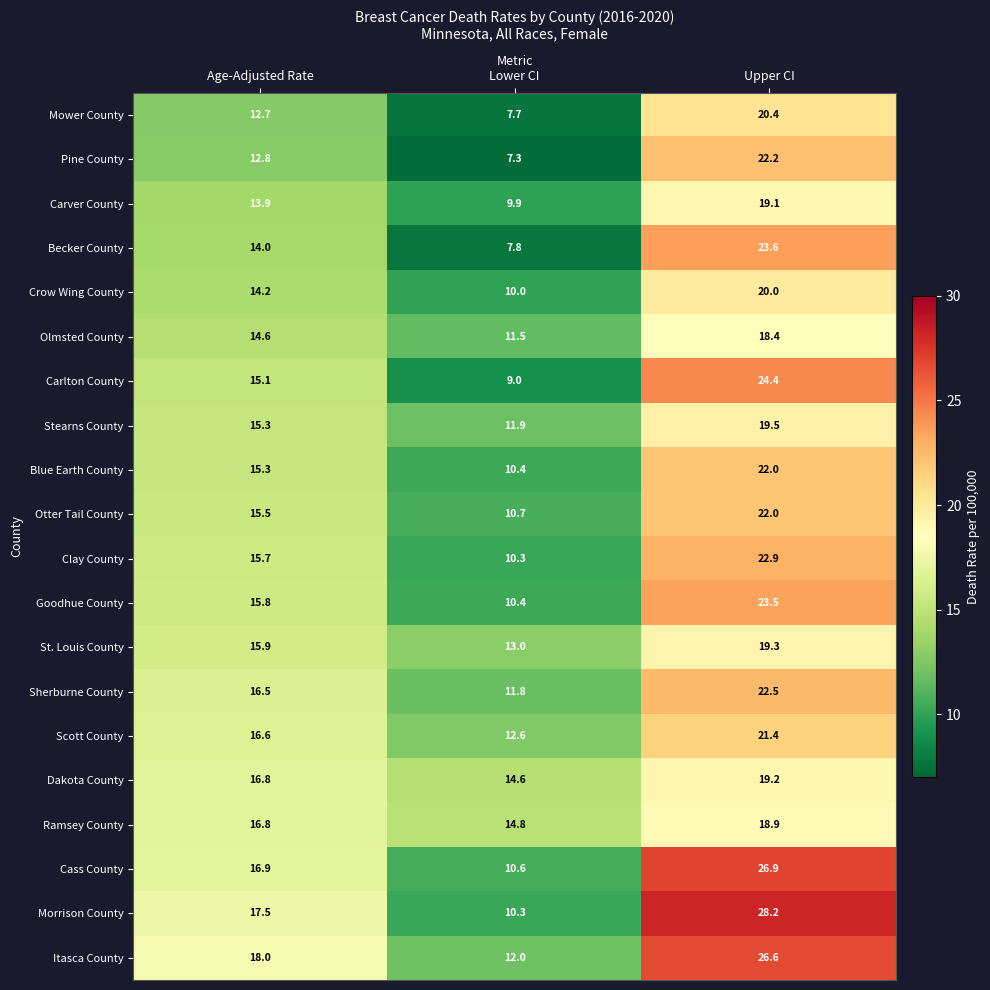

What is the approximate value of Goodhue County at Age-Adjusted Rate?

15.8